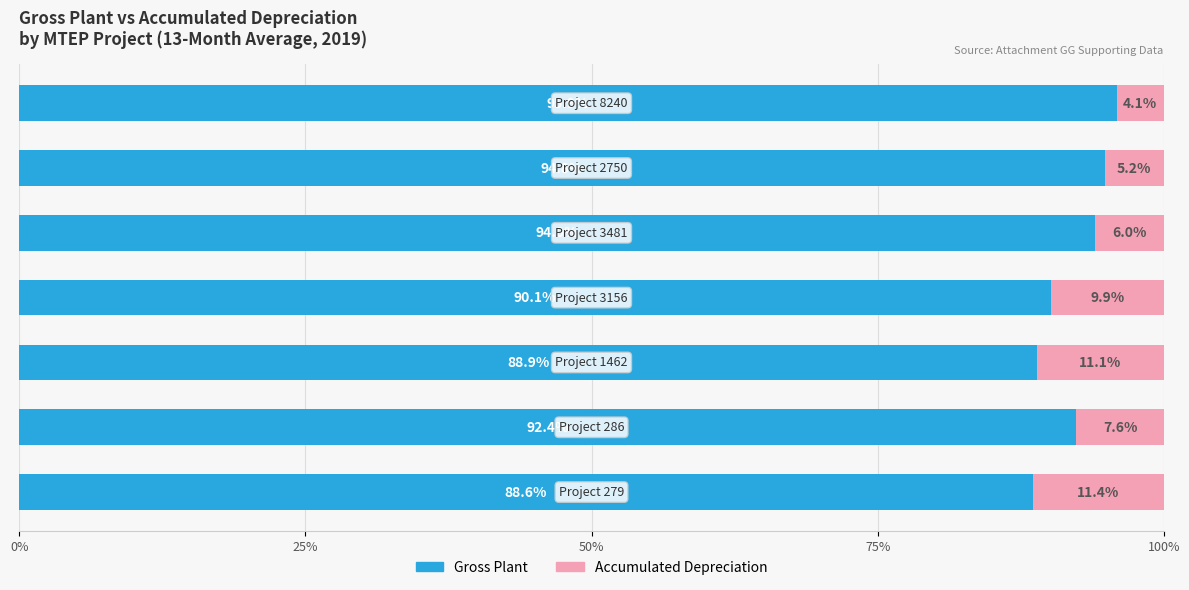

What is the highest value of the Gross Plant series?

95.9